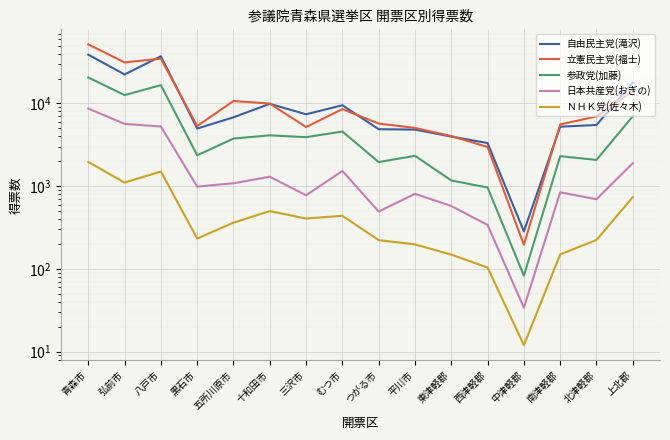

True or false: 立憲民主党(福士) and 自由民主党(滝沢) intersect in this chart.

True